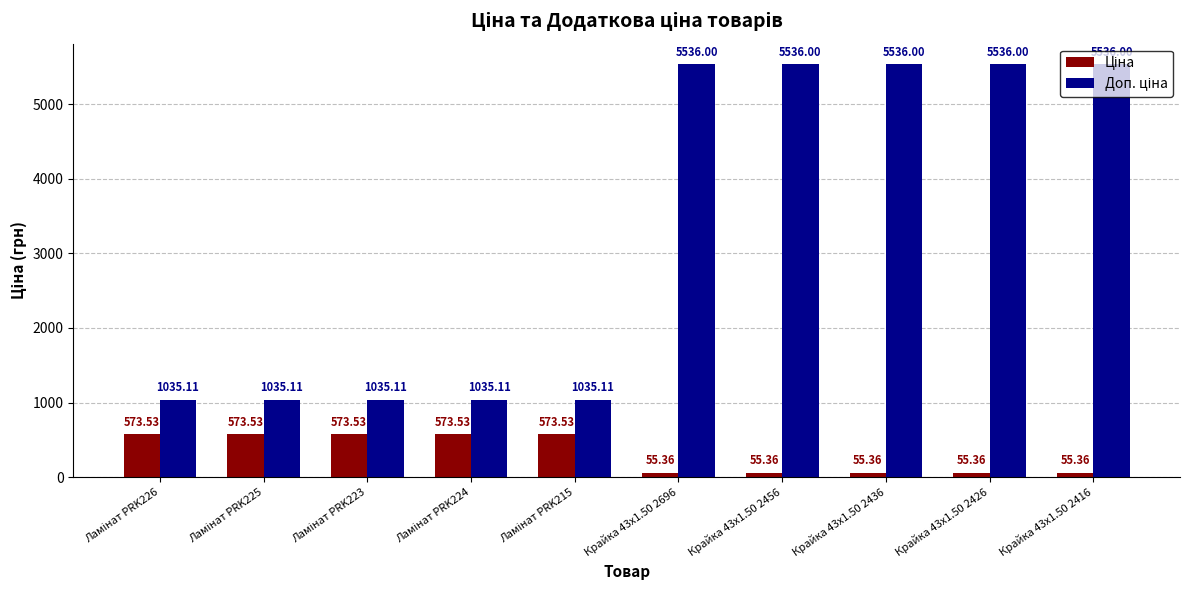

At how many categories does at least one series exceed 2365?

5